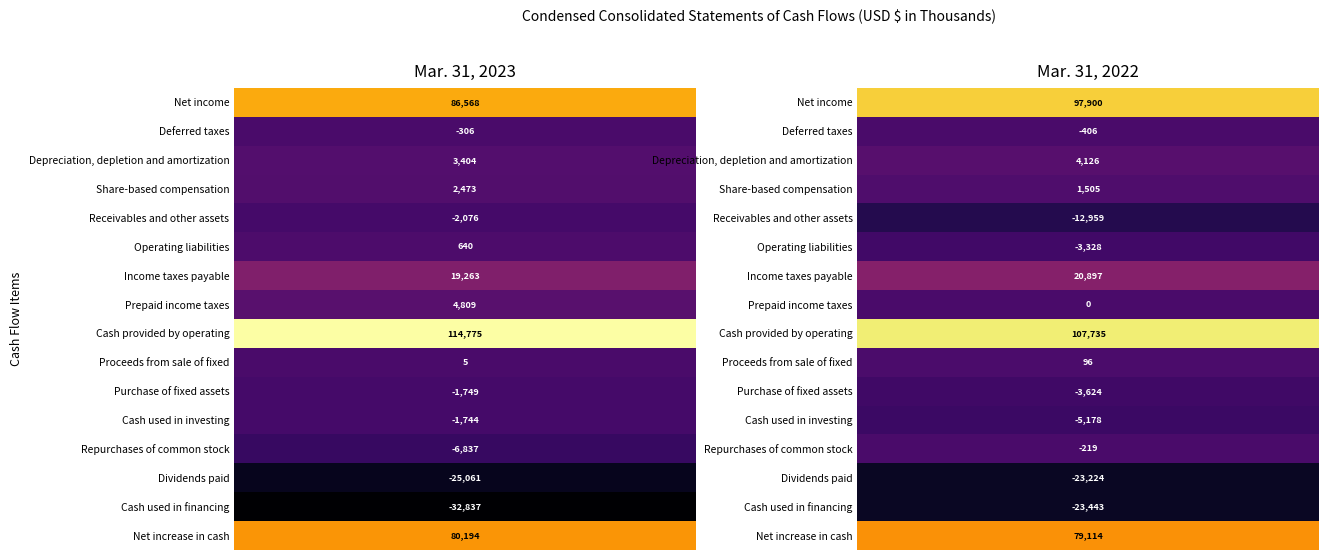

What is the sum of all Deferred taxes values?

-712